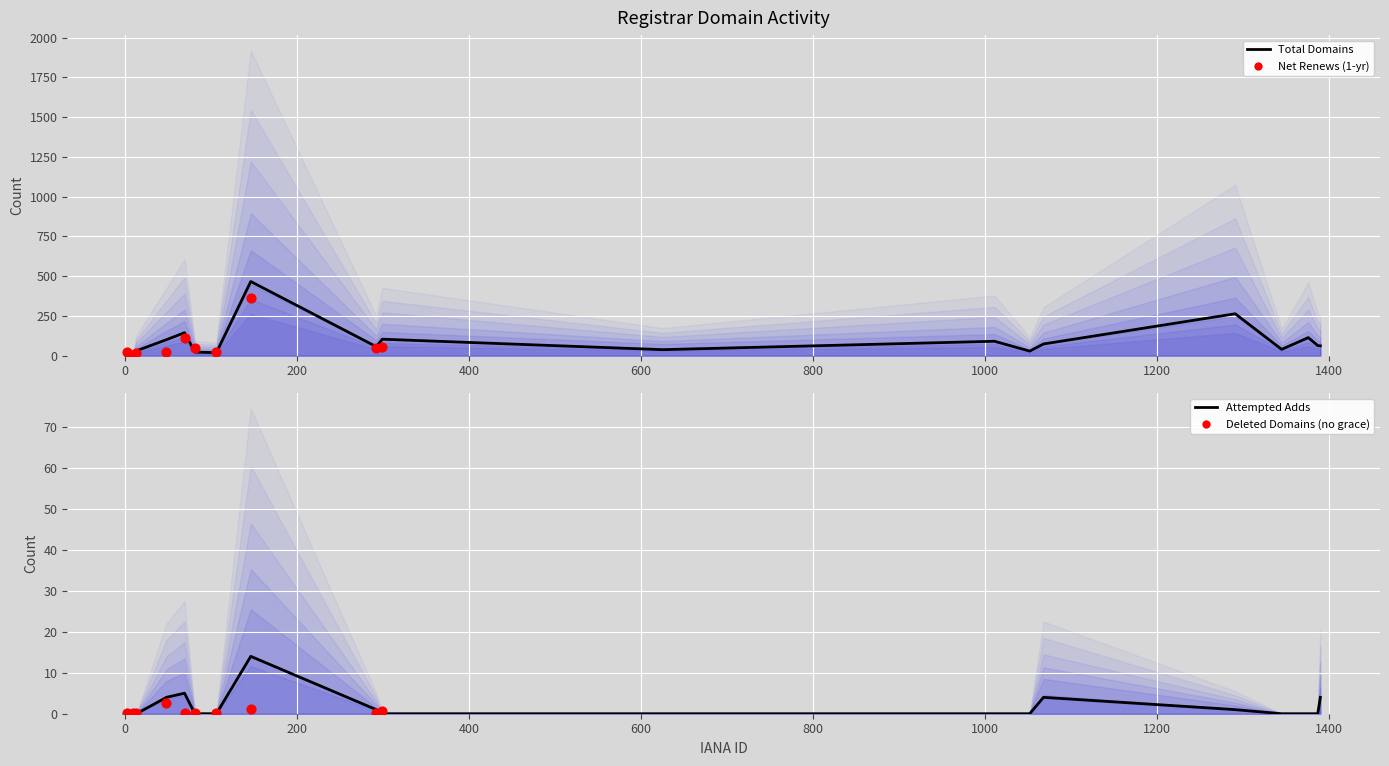

Which series has the widest spread of Y values?

total-domains